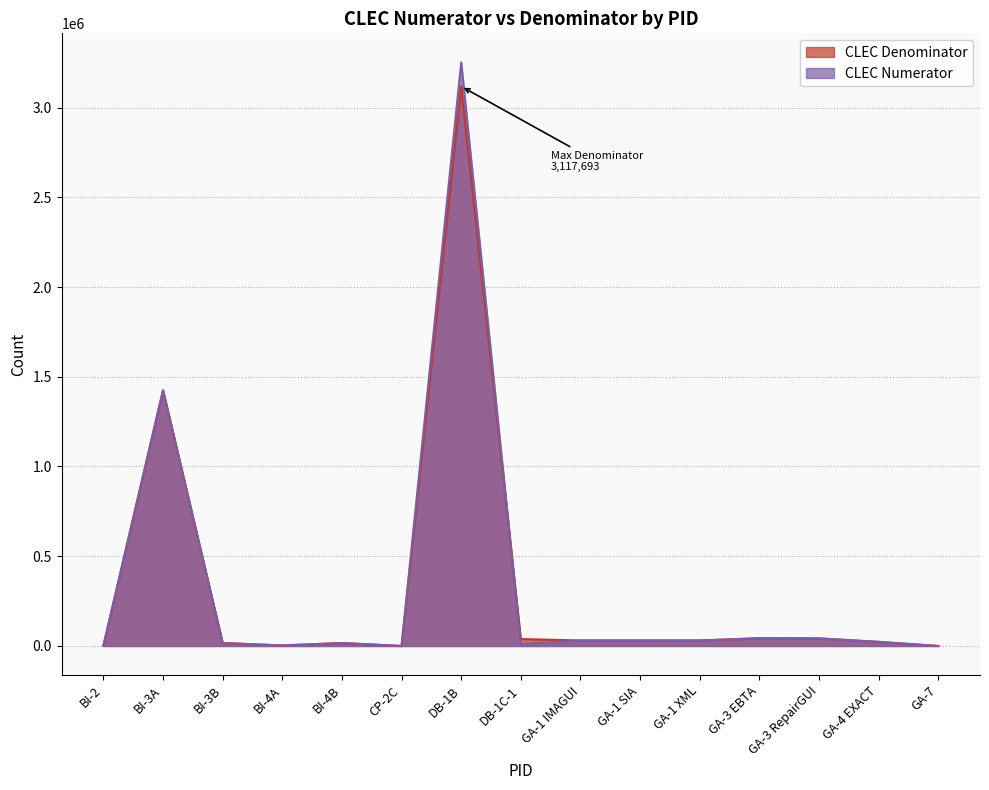

What is the difference between the maximum and minimum values in the CLEC Numerator series?

3250795